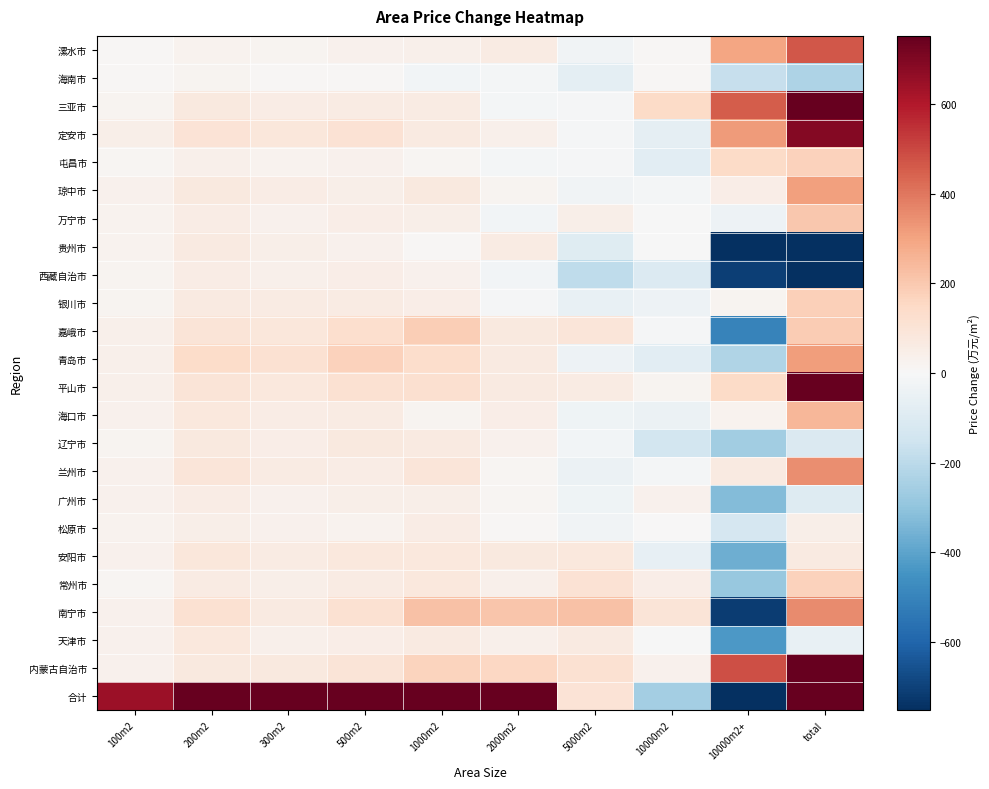

Reading left to right, what are all the values shown in this chart?

漯水市: 100m2=11	200m2=29	300m2=20	500m2=35	1000m2=37	2000m2=60	5000m2=-29	10000m2=9	10000m2+=294	total=466
海南市: 100m2=6	200m2=19	300m2=9	500m2=7	1000m2=-20	2000m2=-14	5000m2=-76	10000m2=10	10000m2+=-174	total=-233
三亚市: 100m2=23	200m2=73	300m2=53	500m2=64	1000m2=63	2000m2=-13	5000m2=-8	10000m2=146	10000m2+=458	total=859
定安市: 100m2=44	200m2=102	300m2=86	500m2=106	1000m2=70	2000m2=37	5000m2=-6	10000m2=-69	10000m2+=319	total=688
屯昌市: 100m2=14	200m2=41	300m2=24	500m2=35	1000m2=15	2000m2=-12	5000m2=-10	10000m2=-81	10000m2+=145	total=171
琼中市: 100m2=33	200m2=73	300m2=55	500m2=45	1000m2=71	2000m2=23	5000m2=-27	10000m2=-17	10000m2+=52	total=308
万宁市: 100m2=28	200m2=58	300m2=35	500m2=51	1000m2=45	2000m2=-21	5000m2=47	10000m2=-3	10000m2+=-36	total=204
贵州市: 100m2=27	200m2=67	300m2=43	500m2=34	1000m2=8	2000m2=59	5000m2=-90	10000m2=-3	10000m2+=-959	total=-814
西藏自治市: 100m2=23	200m2=54	300m2=36	500m2=51	1000m2=32	2000m2=-22	5000m2=-190	10000m2=-100	10000m2+=-707	total=-823
银川市: 100m2=20	200m2=65	300m2=60	500m2=63	1000m2=52	2000m2=-10	5000m2=-58	10000m2=-37	10000m2+=23	total=178
嘉峨市: 100m2=40	200m2=99	300m2=85	500m2=125	1000m2=185	2000m2=75	5000m2=90	10000m2=-8	10000m2+=-500	total=191
青岛市: 100m2=36	200m2=136	300m2=114	500m2=172	1000m2=131	2000m2=70	5000m2=-36	10000m2=-78	10000m2+=-228	total=316
平山市: 100m2=41	200m2=98	300m2=78	500m2=117	1000m2=118	2000m2=66	5000m2=64	10000m2=22	10000m2+=144	total=749
海口市: 100m2=34	200m2=80	300m2=55	500m2=60	1000m2=22	2000m2=49	5000m2=-33	10000m2=-45	10000m2+=26	total=249
辽宁市: 100m2=22	200m2=73	300m2=48	500m2=72	1000m2=66	2000m2=33	5000m2=-22	10000m2=-136	10000m2+=-262	total=-106
兰州市: 100m2=34	200m2=90	300m2=59	500m2=53	1000m2=89	2000m2=12	5000m2=-46	10000m2=-12	10000m2+=69	total=348
广州市: 100m2=31	200m2=57	300m2=33	500m2=44	1000m2=45	2000m2=12	5000m2=-30	10000m2=35	10000m2+=-324	total=-96
松原市: 100m2=27	200m2=45	300m2=34	500m2=29	1000m2=54	2000m2=10	5000m2=-26	10000m2=0	10000m2+=-127	total=46
安阳市: 100m2=35	200m2=86	300m2=61	500m2=80	1000m2=81	2000m2=72	5000m2=79	10000m2=-61	10000m2+=-367	total=66
常州市: 100m2=17	200m2=60	300m2=42	500m2=59	1000m2=81	2000m2=41	5000m2=108	10000m2=49	10000m2+=-283	total=174
南宁市: 100m2=34	200m2=114	300m2=69	500m2=115	1000m2=219	2000m2=207	5000m2=219	10000m2=95	10000m2+=-715	total=355
天津市: 100m2=35	200m2=82	300m2=41	500m2=48	1000m2=69	2000m2=37	5000m2=67	10000m2=-4	10000m2+=-430	total=-54
内蒙古自治市: 100m2=30	200m2=76	300m2=74	500m2=95	1000m2=166	2000m2=153	5000m2=112	10000m2=32	10000m2+=484	total=1222
合计: 100m2=646	200m2=1676	300m2=1213	500m2=1559	1000m2=1700	2000m2=925	5000m2=100	10000m2=-256	10000m2+=-3099	total=4463